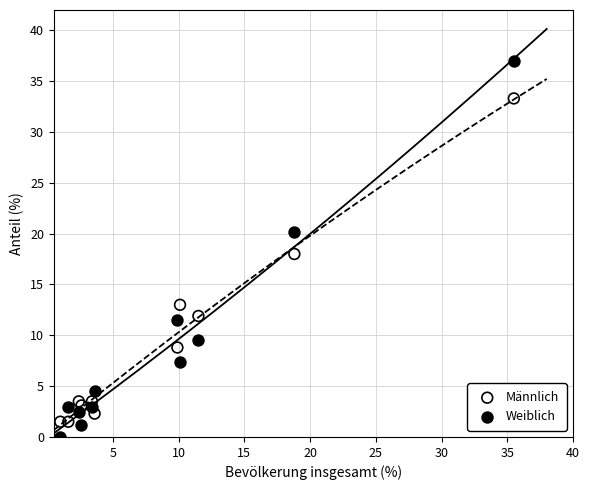

What is the X range (max minus min) for the scatter plot?

34.5